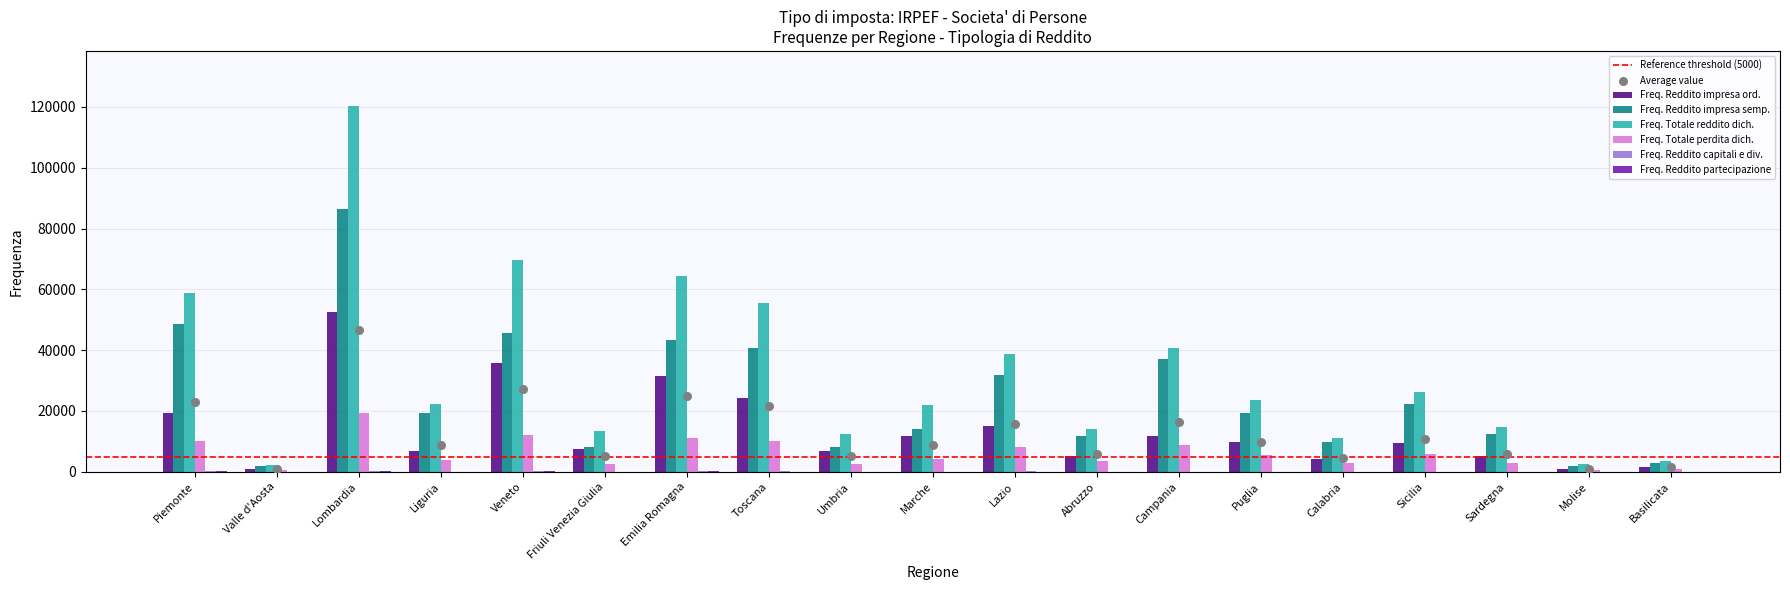

Which series contains the highest Y value?

Freq. Totale reddito dich.